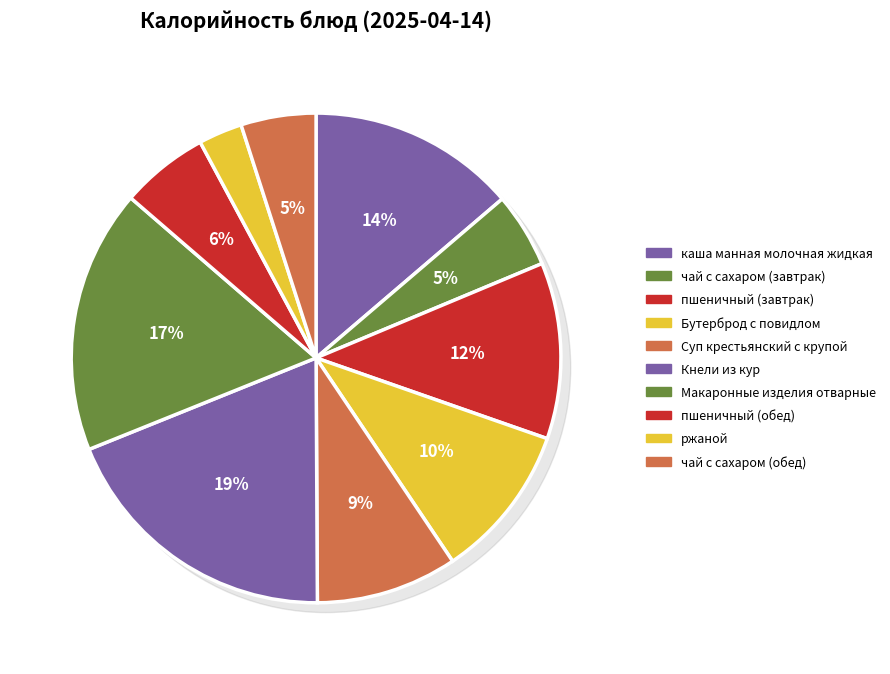

To the nearest percent, what is the difference between the largest and smallest slice percentages?

16%